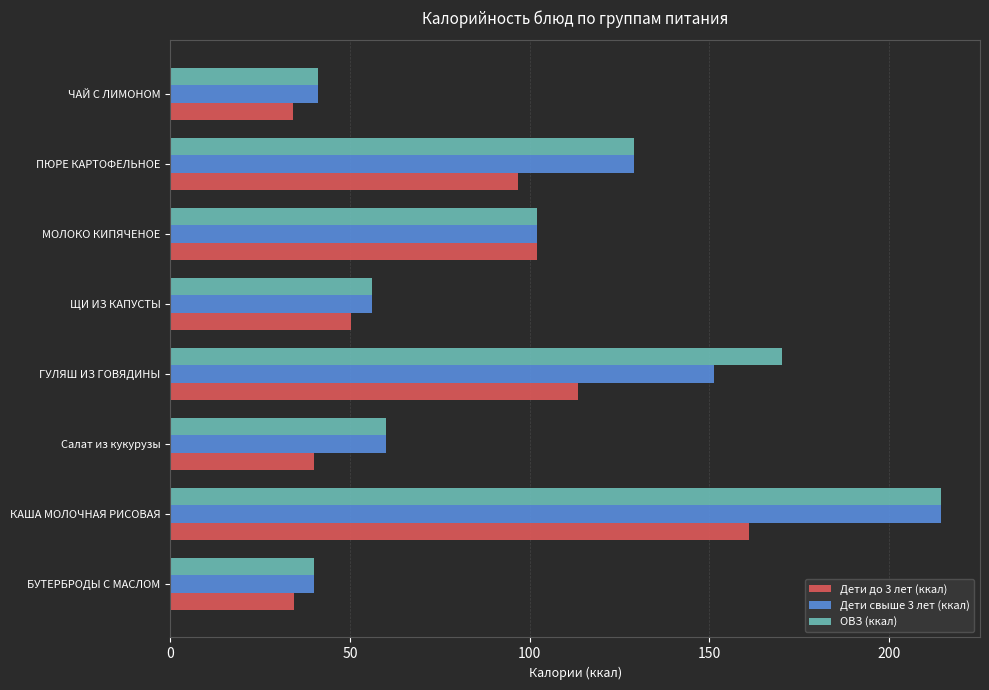

At which category is the sum across all series the highest?

КАША МОЛОЧНАЯ РИСОВАЯ